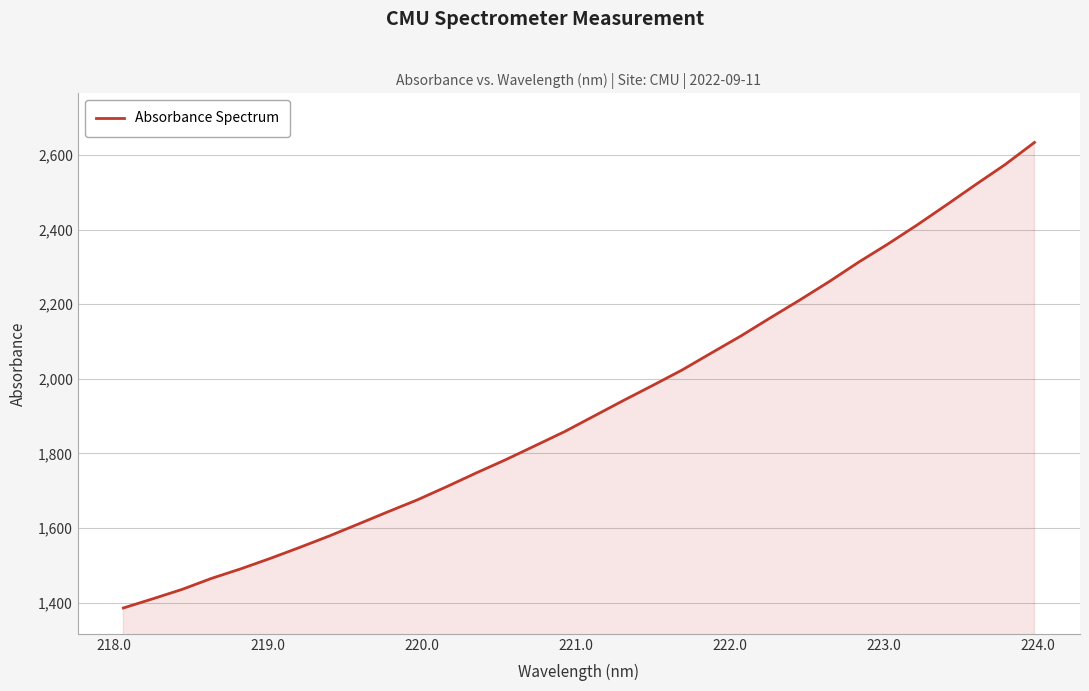

What is the smallest value displayed?

1385.6